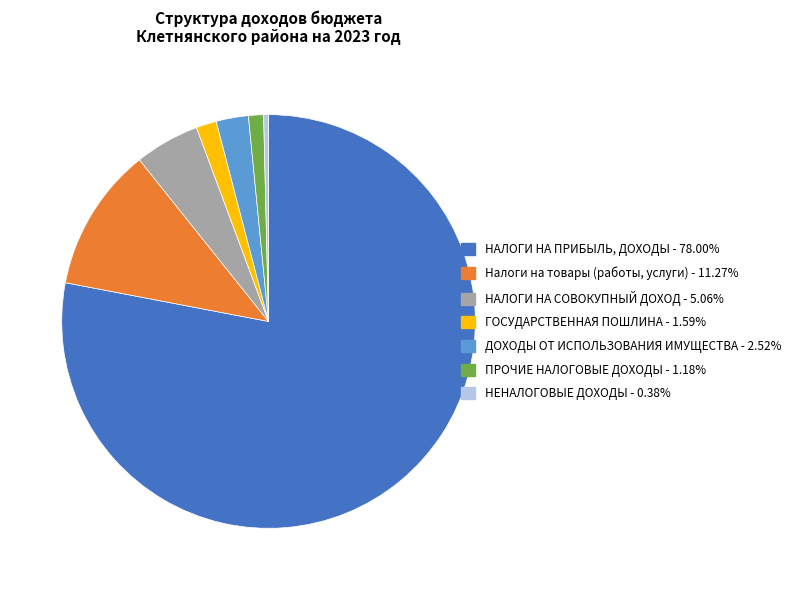

Does НАЛОГИ НА ПРИБЫЛЬ, ДОХОДЫ account for over 50% of the chart?

Yes